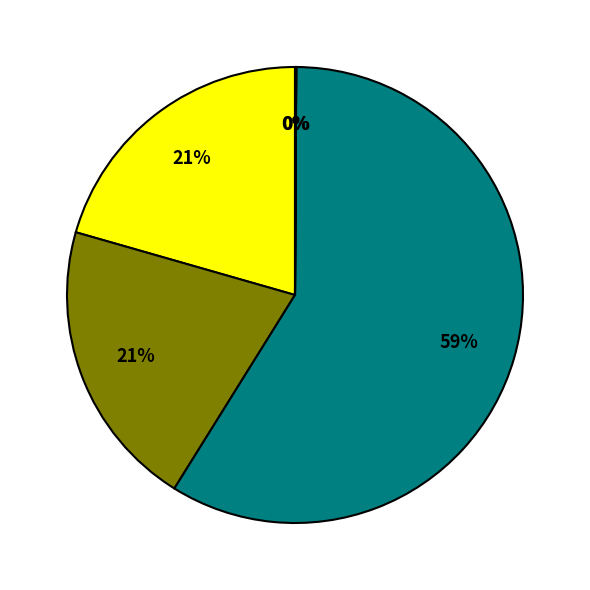

Does any single category account for the majority?

Yes